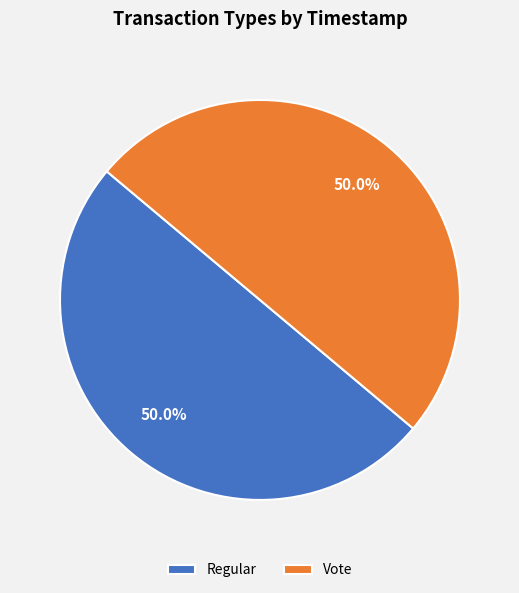

Approximately how many times larger is the value at Regular compared to Vote?

1.0